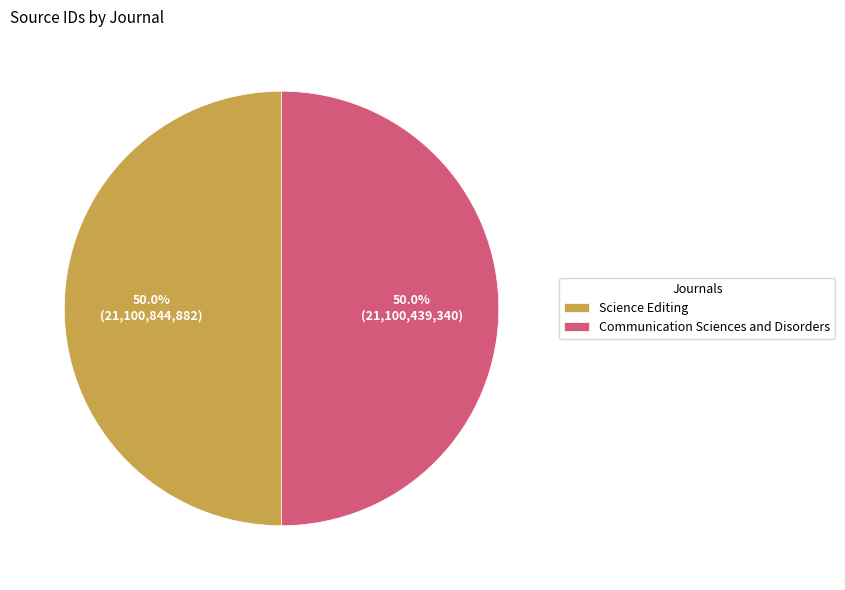

Approximately how many times larger is the value at Science Editing compared to Communication Sciences and Disorders?

1.0